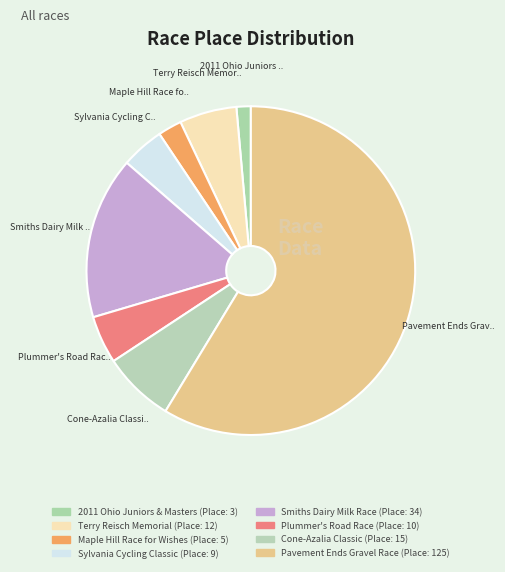

Is Maple Hill Race for Wishes the majority of the pie?

No